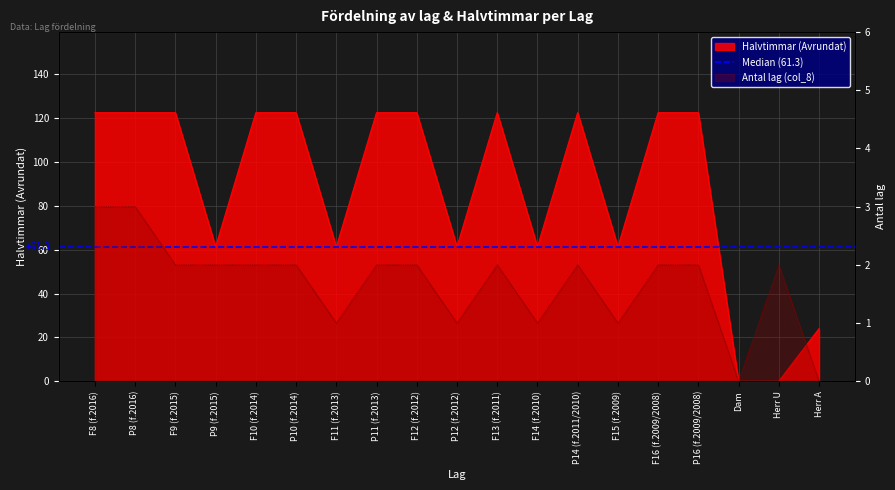

Reading right to left, transcribe all the data shown in this chart.

Halvtimmar (Avrundat): 24.0	0.0	0.0	122.5	122.5	61.3	122.5	61.3	122.5	61.3	122.5	122.5	61.3	122.5	122.5	61.3	122.5	122.5	122.5
Antal lag (col_8): 0.0	2.0	0.0	2.0	2.0	1.0	2.0	1.0	2.0	1.0	2.0	2.0	1.0	2.0	2.0	2.0	2.0	3.0	3.0